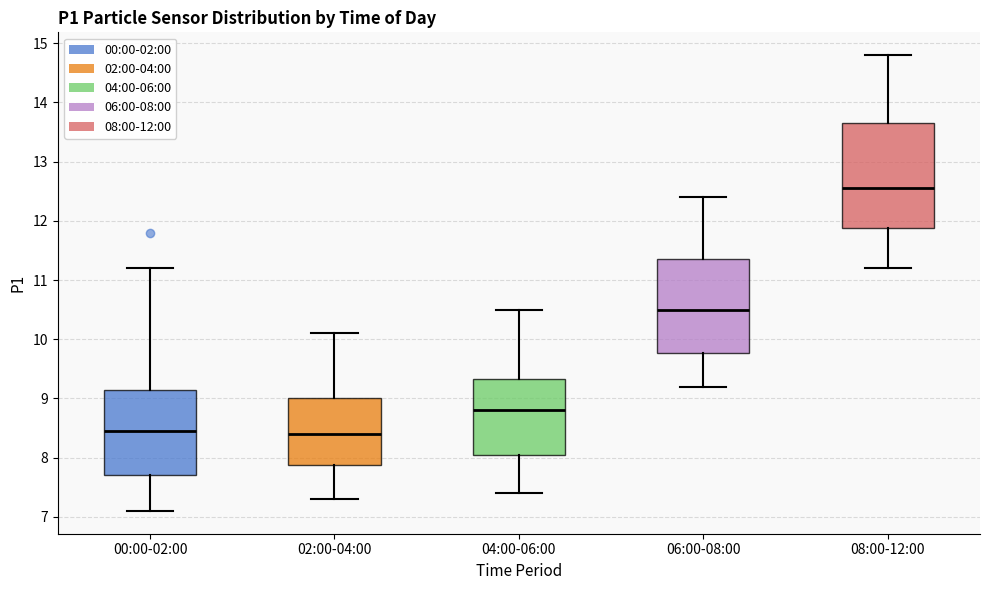

Which box has the highest median line?

08:00-12:00